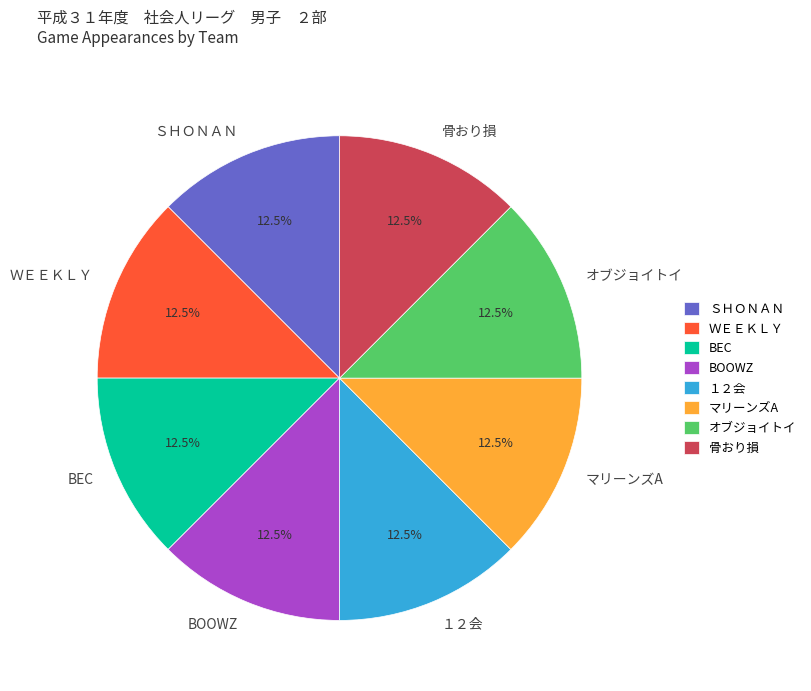

To the nearest percent, what is the combined percentage of 骨おり損 and ＷＥＥＫＬＹ?

25%